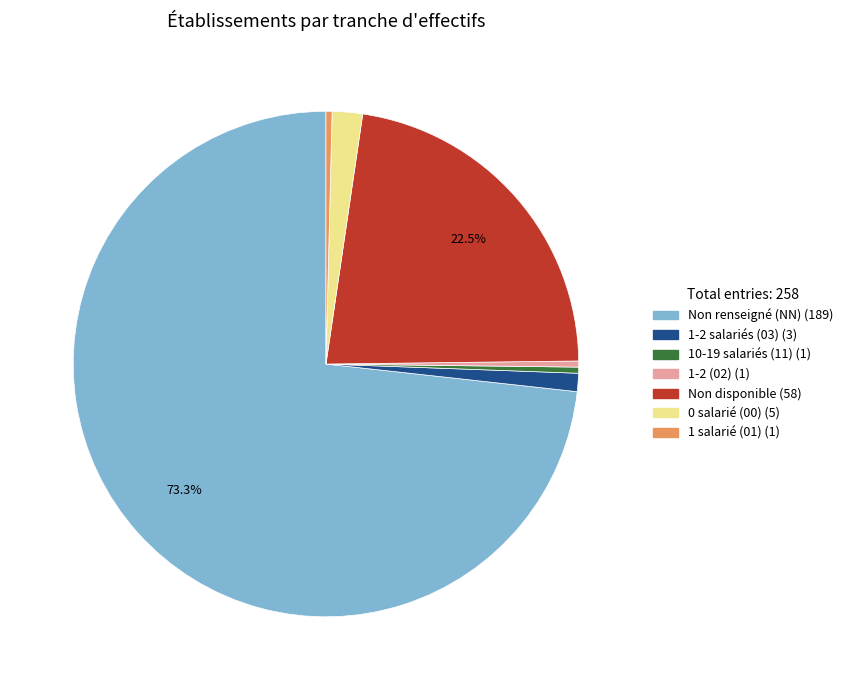

Is there a majority slice in this chart?

Yes